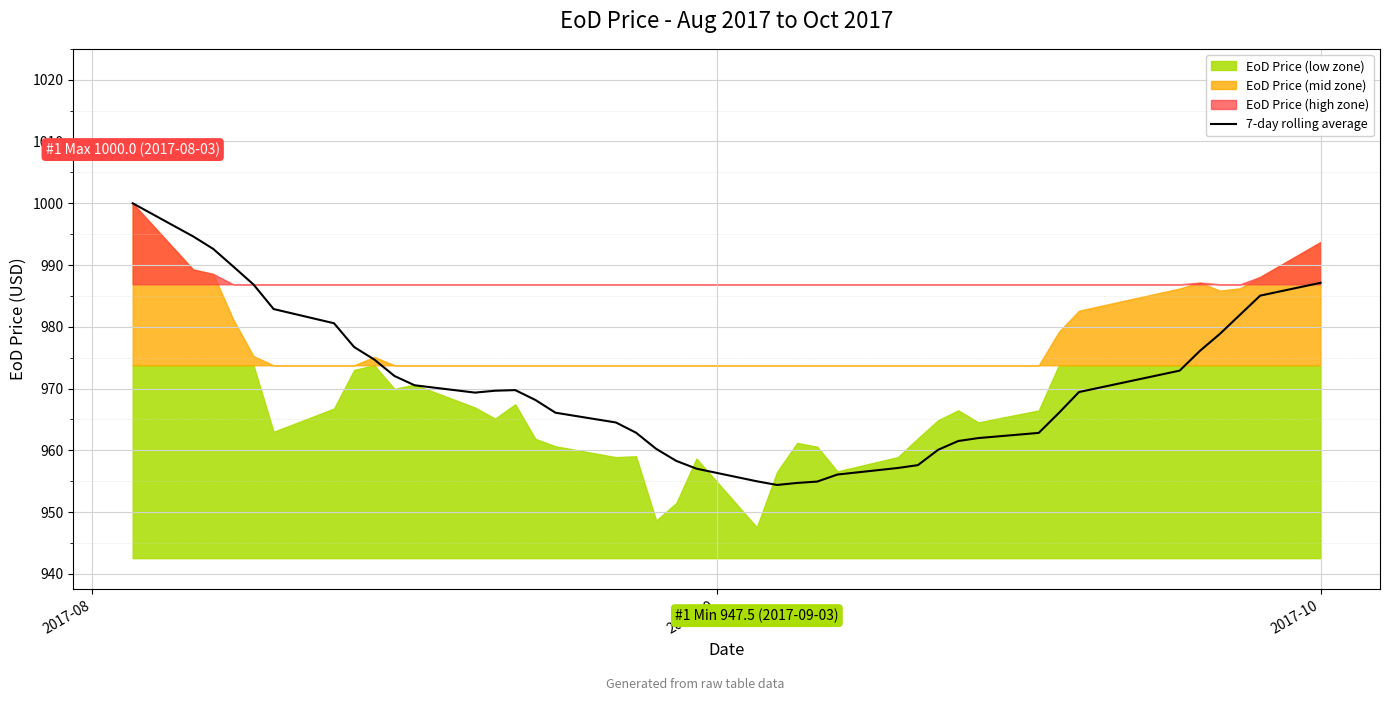

What is the lowest value of the 7-day rolling average series?

954.4